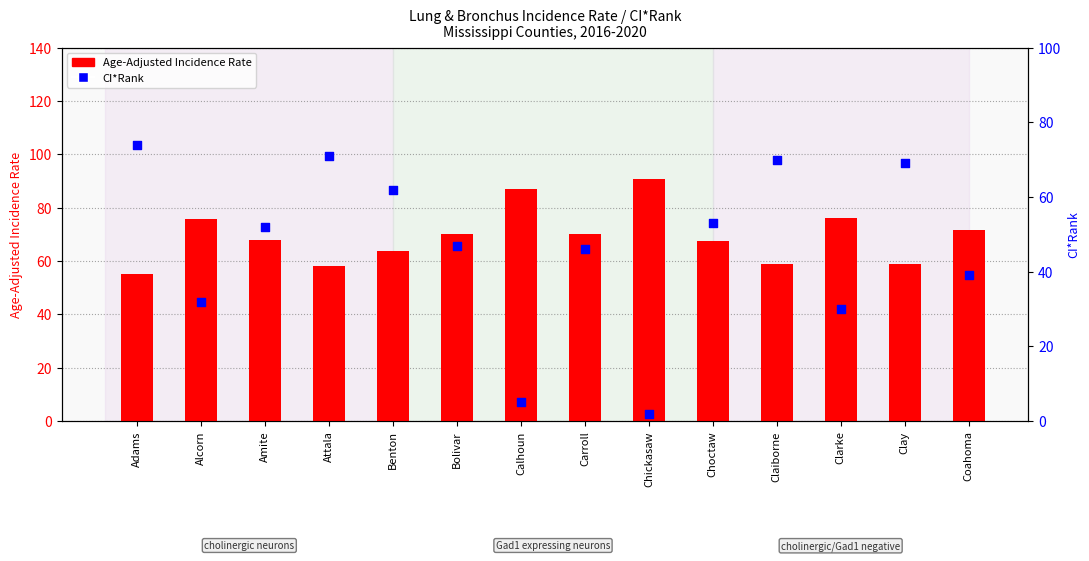

Which series reaches the minimum Y coordinate?

CI*Rank